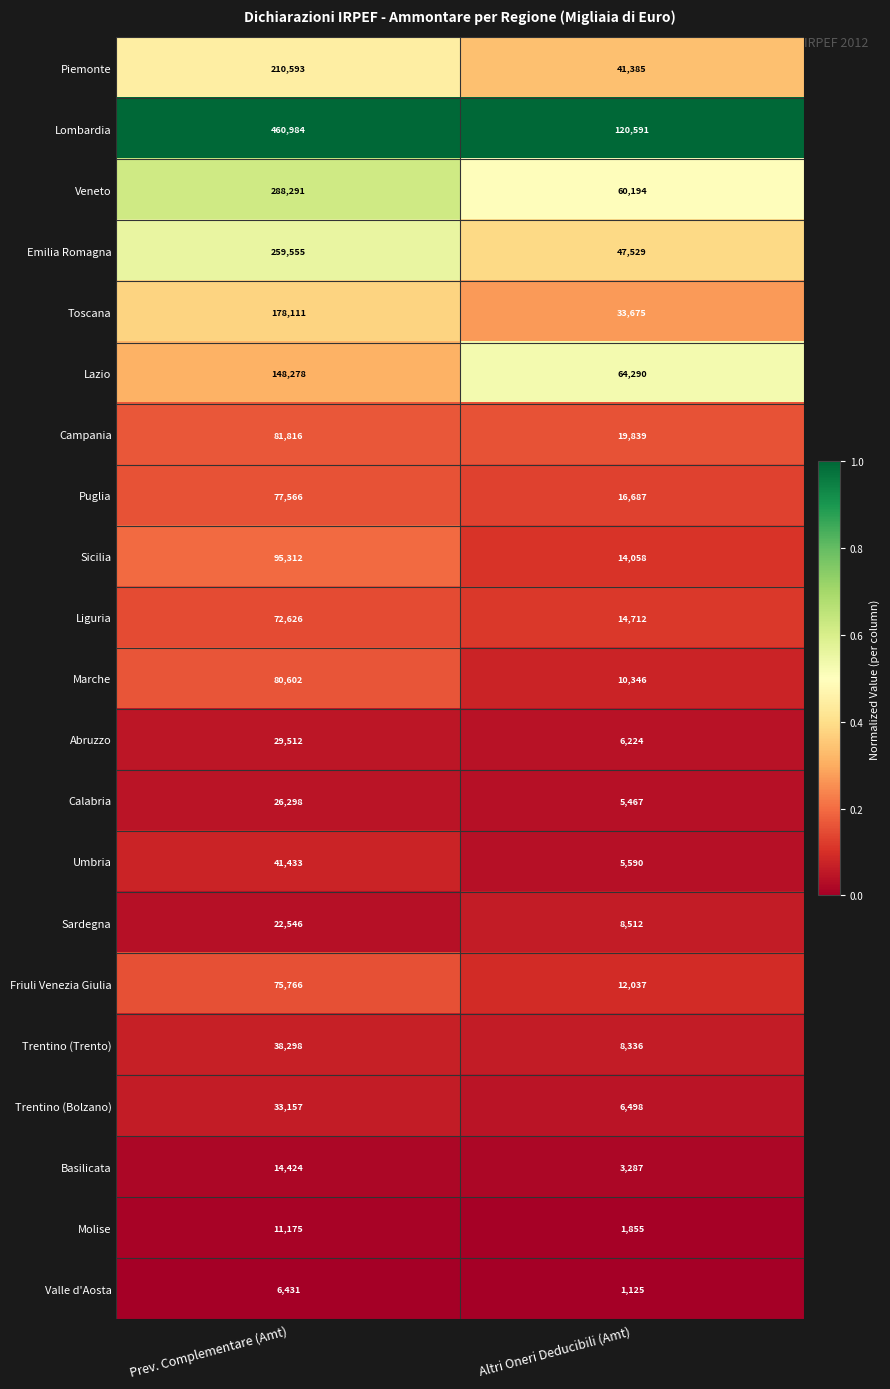

Which series has the largest total across all categories?

Lombardia